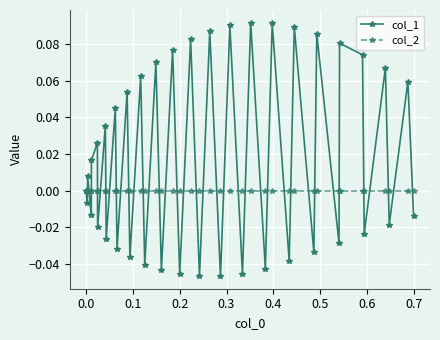

Rank the series by their maximum value, from lowest to highest.

col_2, col_1